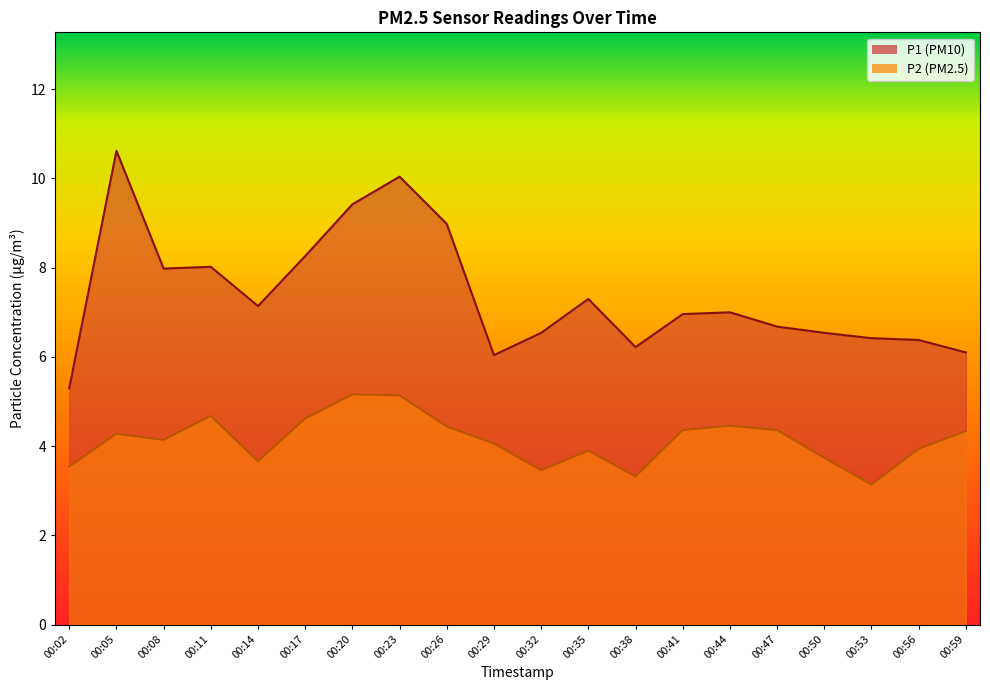

How many data points in P2 are less than 4?

8